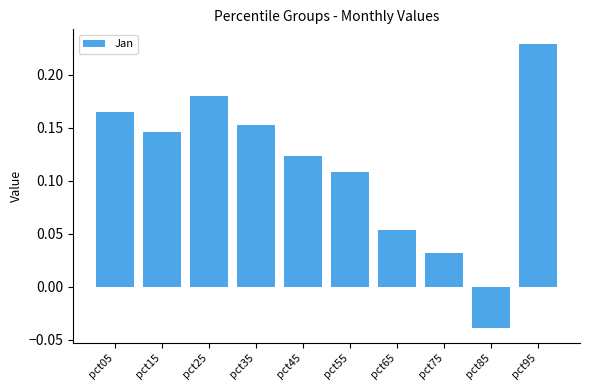

List the labels in order of value, largest first.

pct95, pct25, pct05, pct35, pct15, pct45, pct55, pct65, pct75, pct85